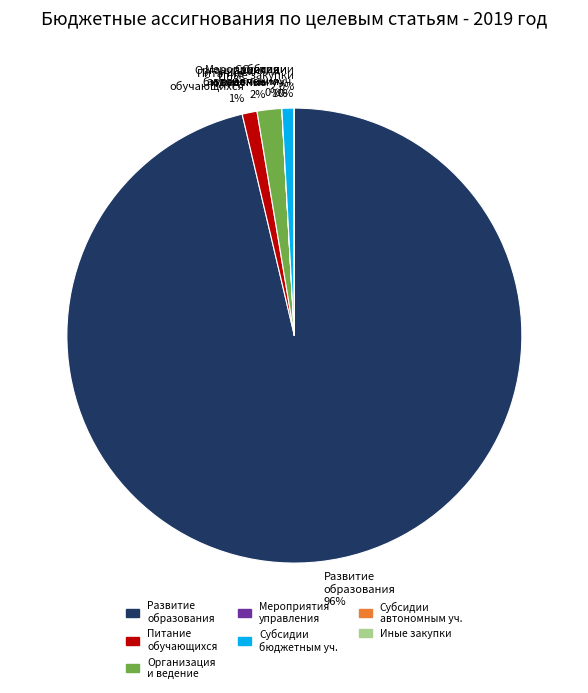

Which slice is the largest?

Развитие образования